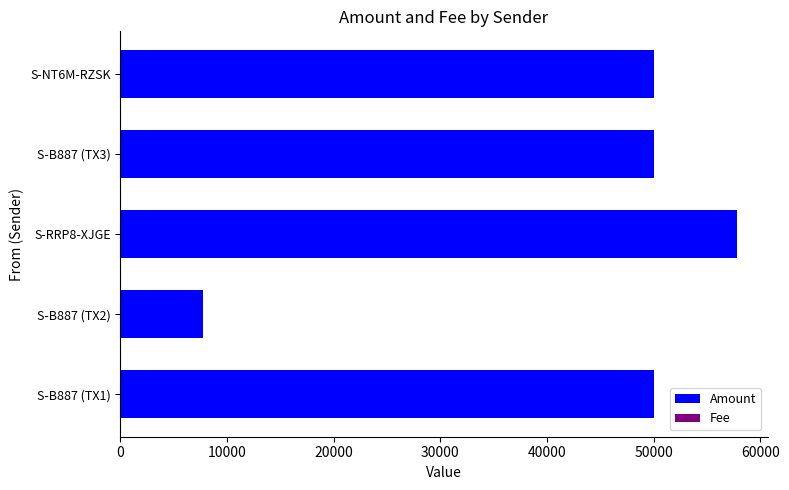

Which category has the highest value in the Amount series?

S-RRP8-XJGE